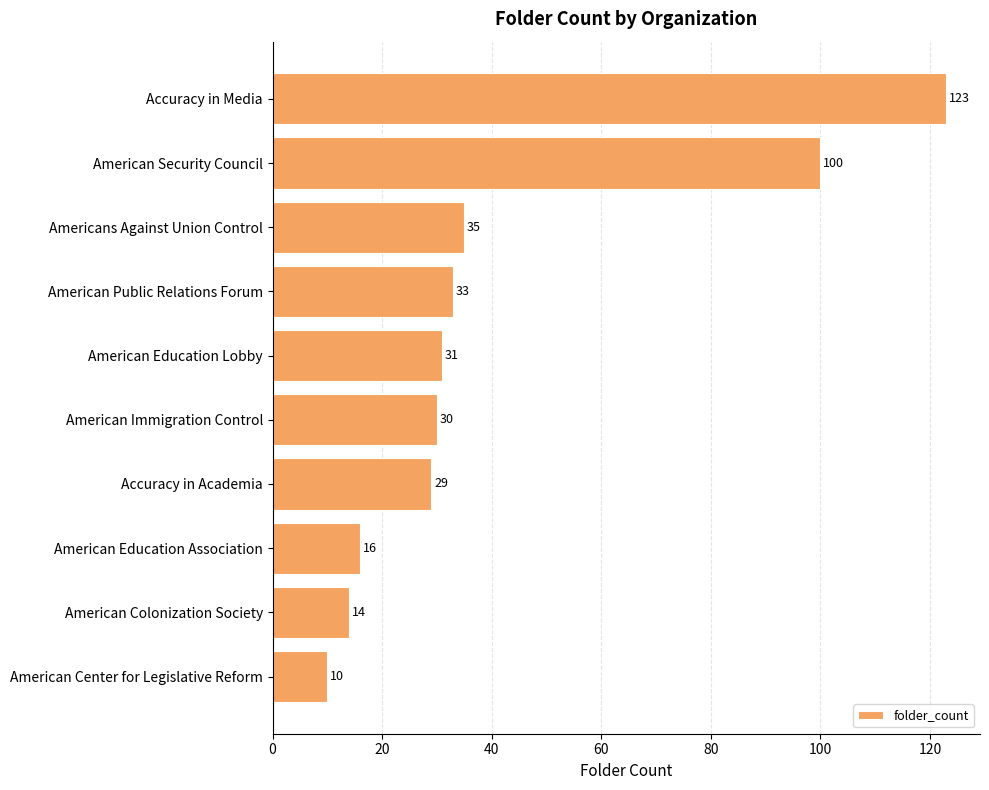

Reading top to bottom, extract all data points from this chart.

123	100	35	33	31	30	29	16	14	10